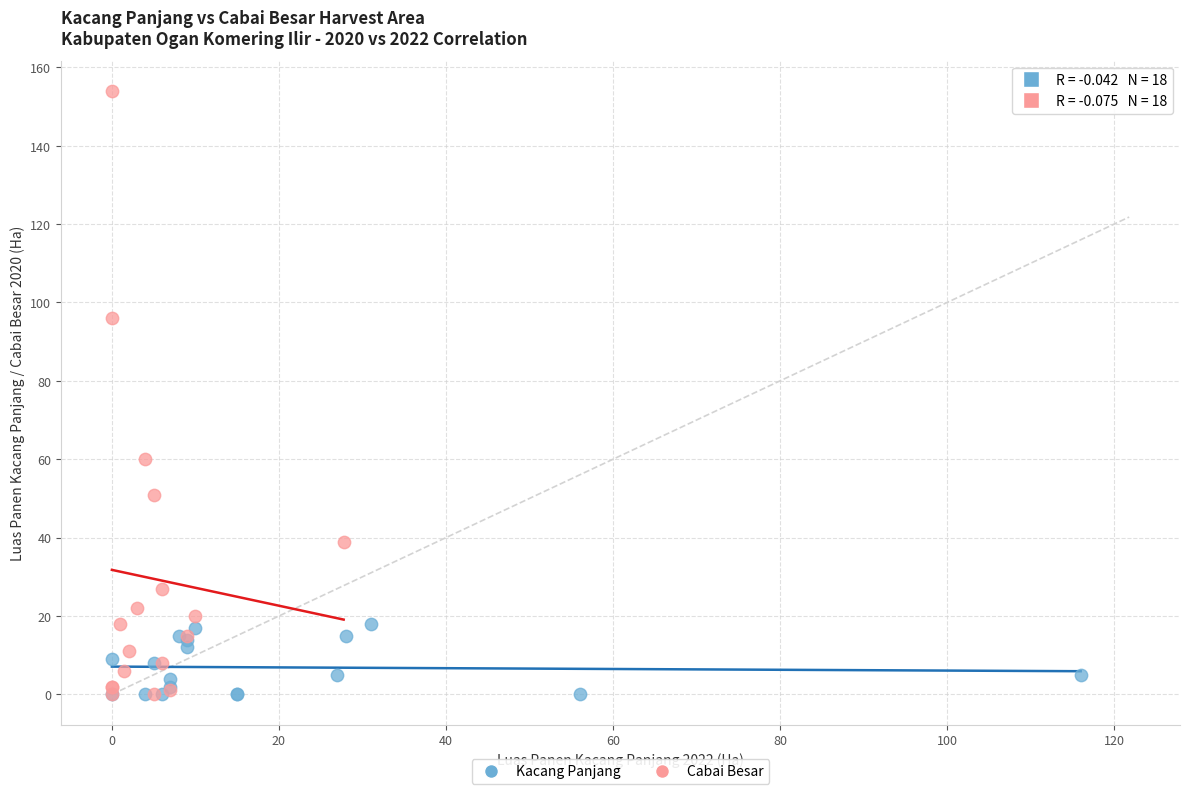

Which series has the largest Y range (max minus min)?

Cabai Besar